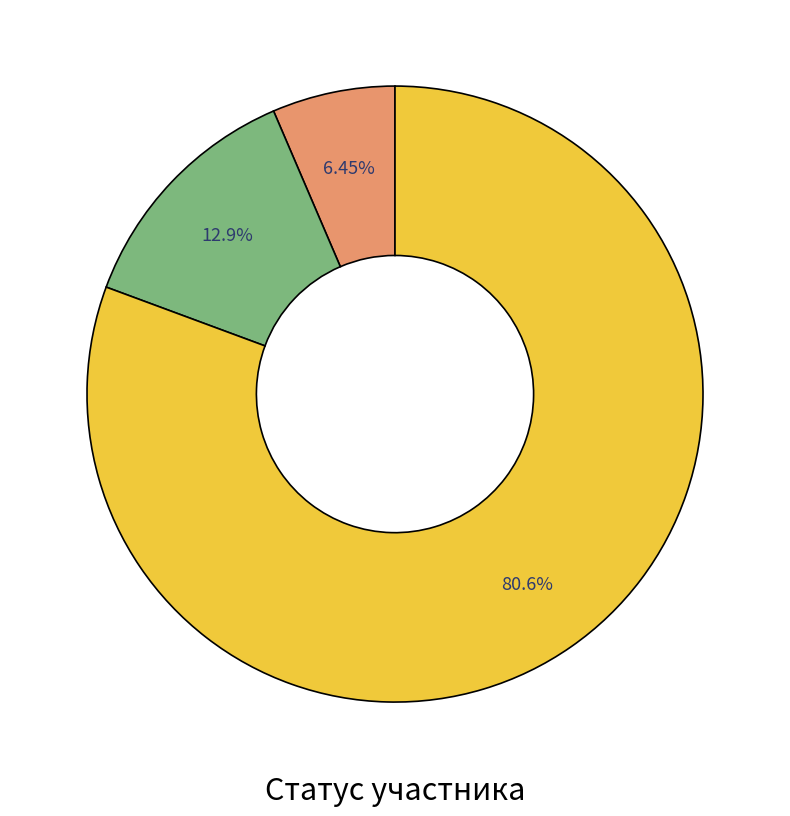

Is there a majority slice in this chart?

Yes